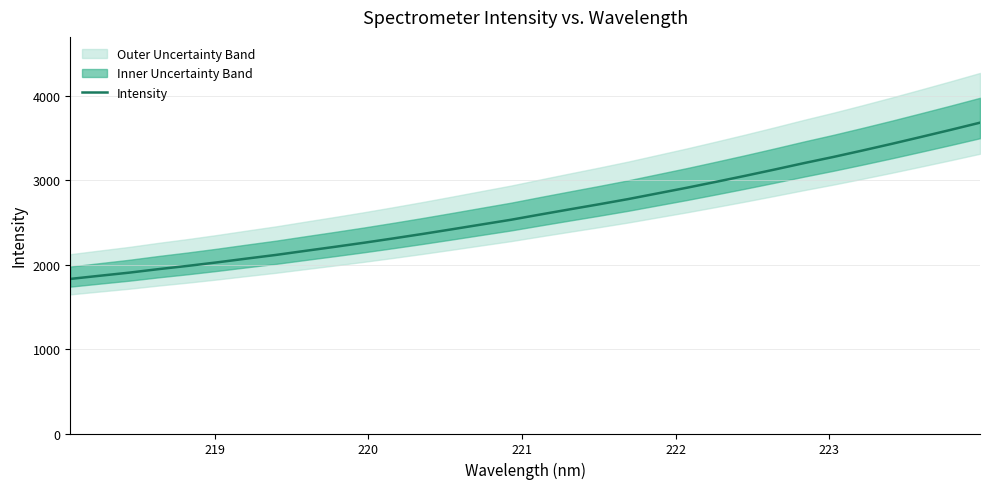

What is the difference between the second highest and minimum values?

1765.9